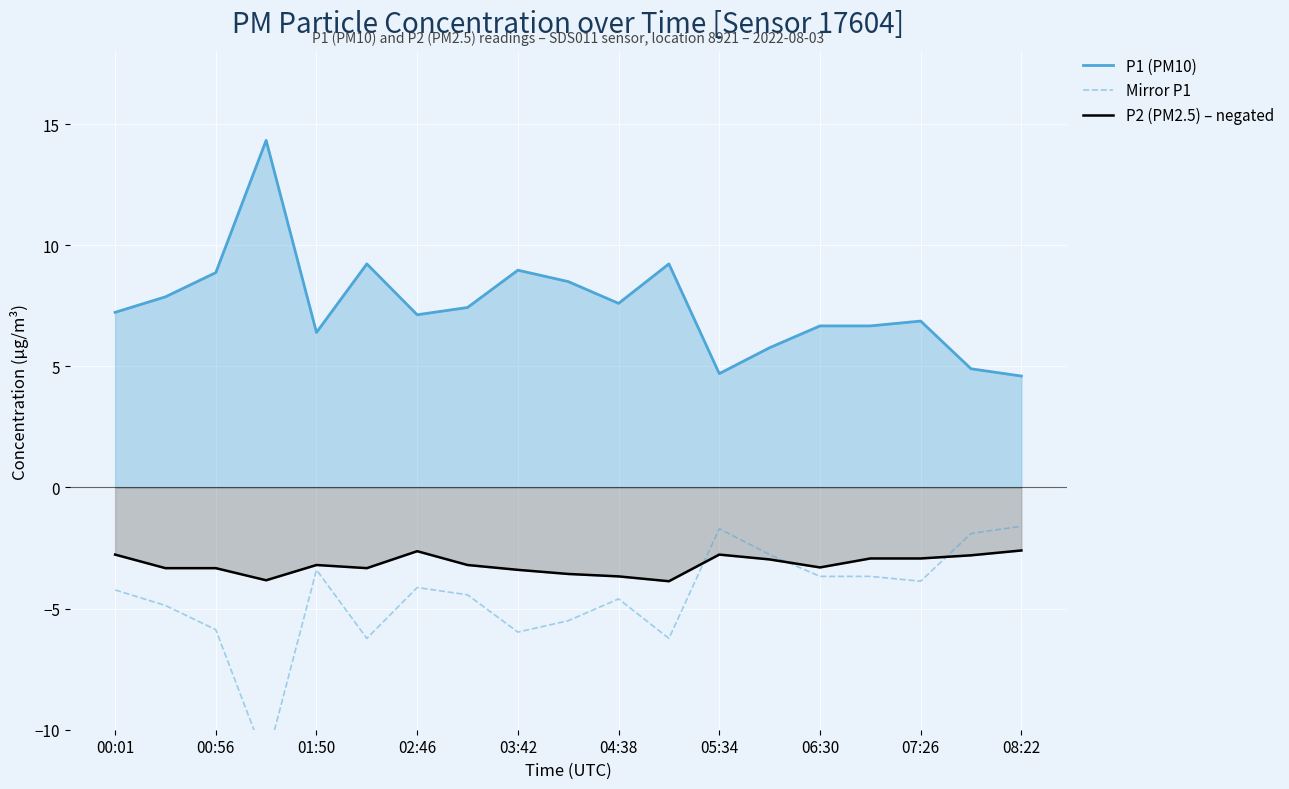

What is the maximum value for P2 (PM2.5) – negated?

-2.6